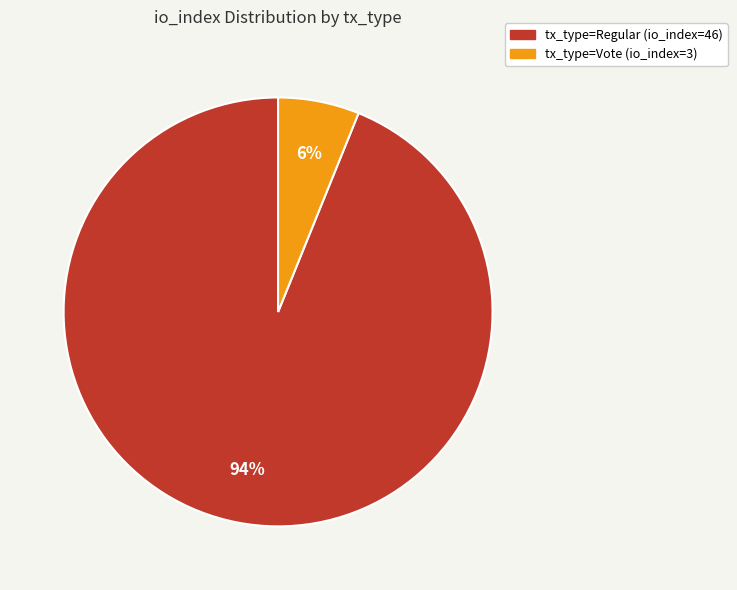

Rank the categories by value from lowest to highest.

tx_type=Vote (io_index=3), tx_type=Regular (io_index=46)